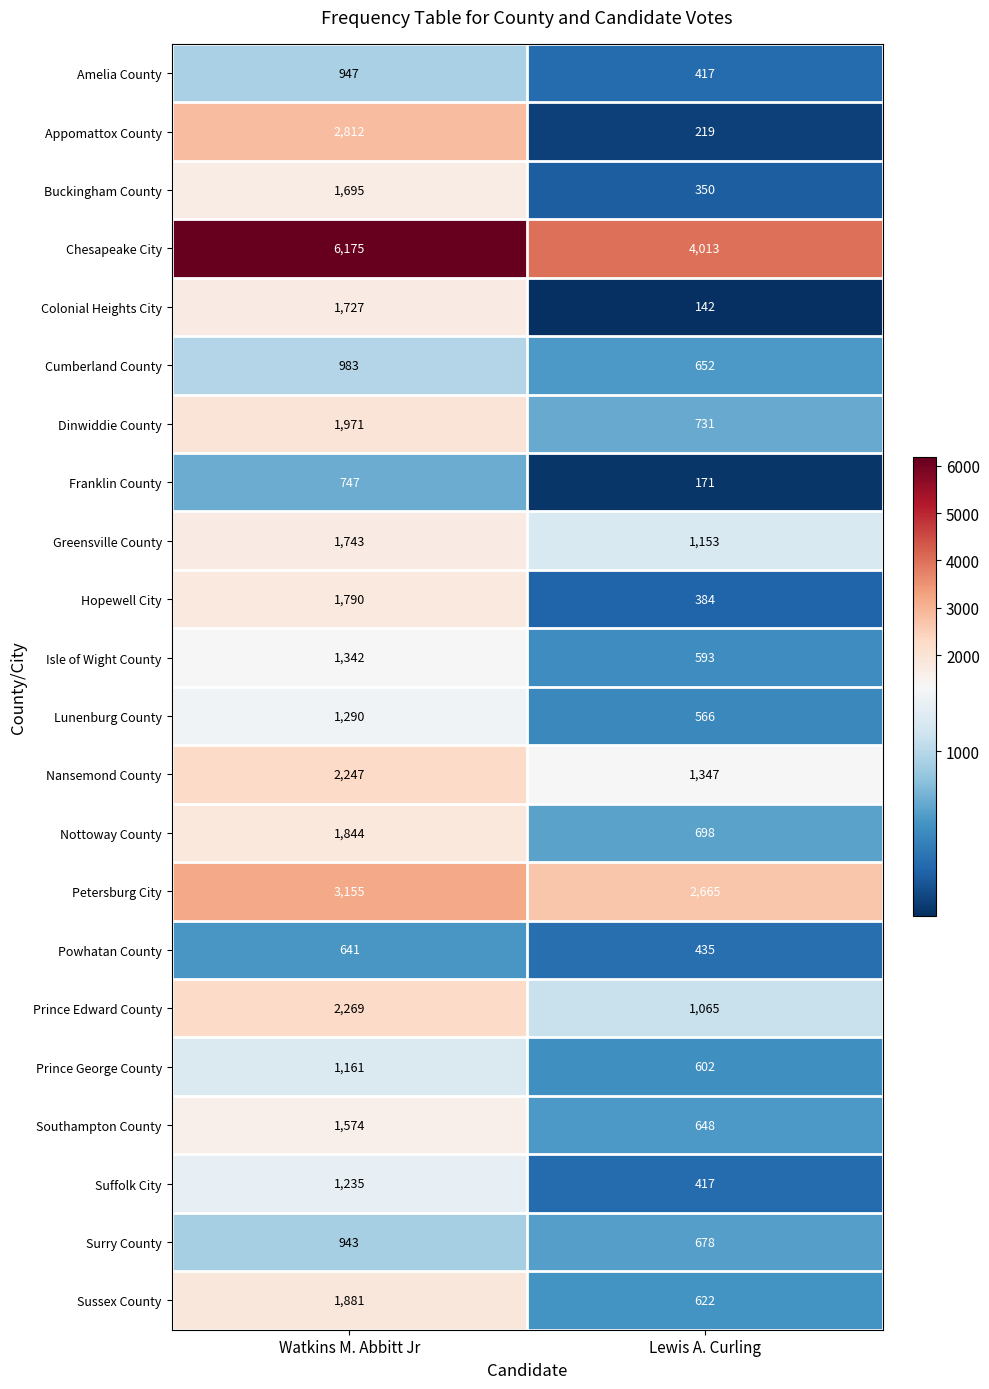

What value does the Prince Edward County series have at Lewis A. Curling?

1065